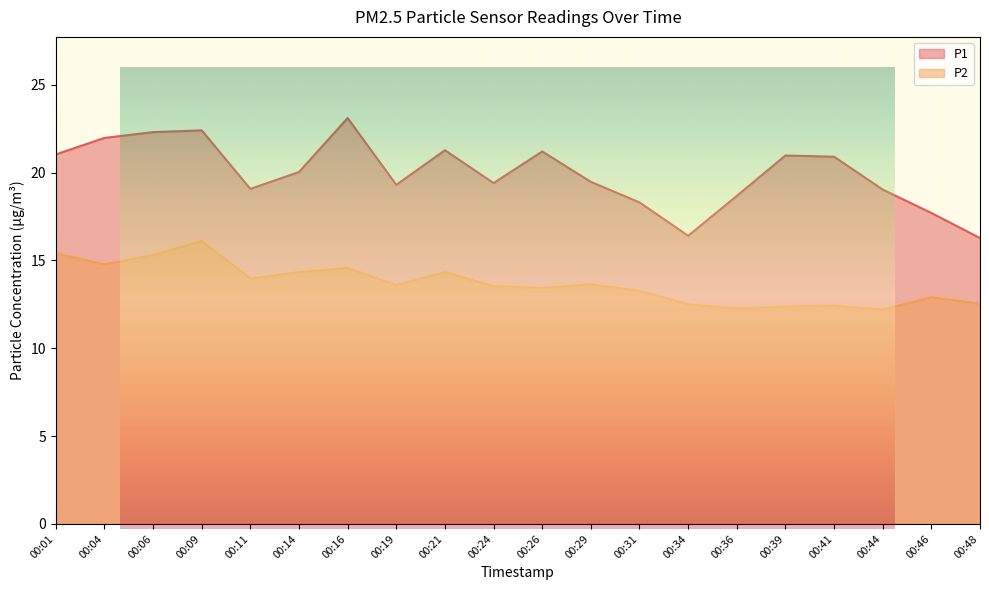

At which category does P1 reach its first local valley?

00:11